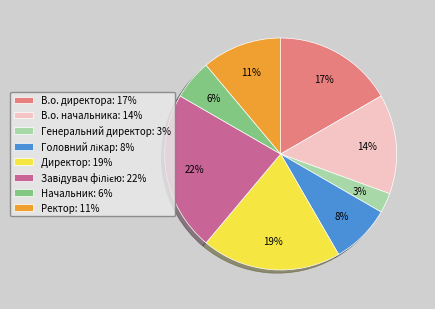

Is it true that Генеральний директор is 3% of the pie?

True